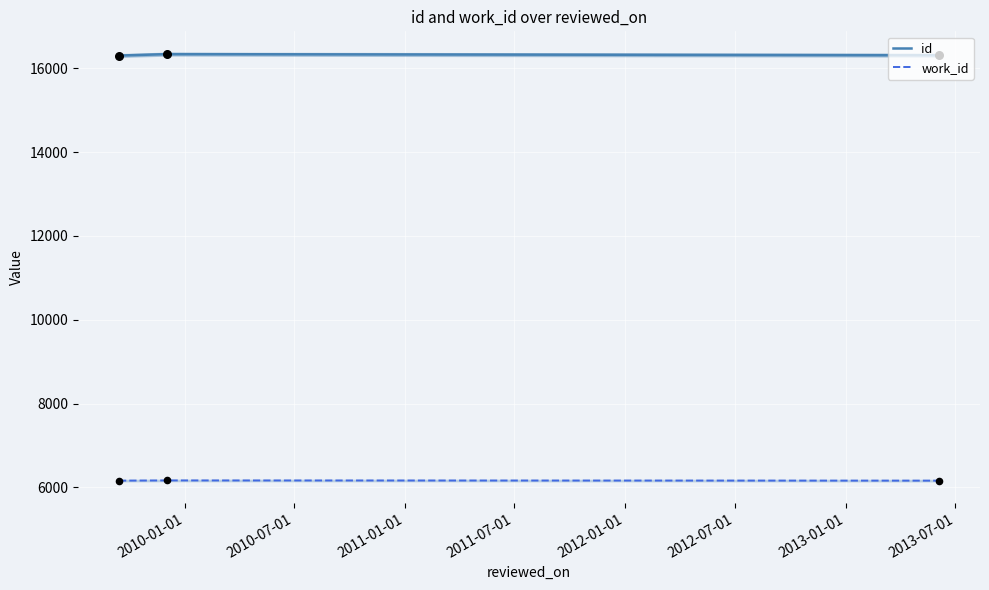

What is the highest value of the work_id series?

6168